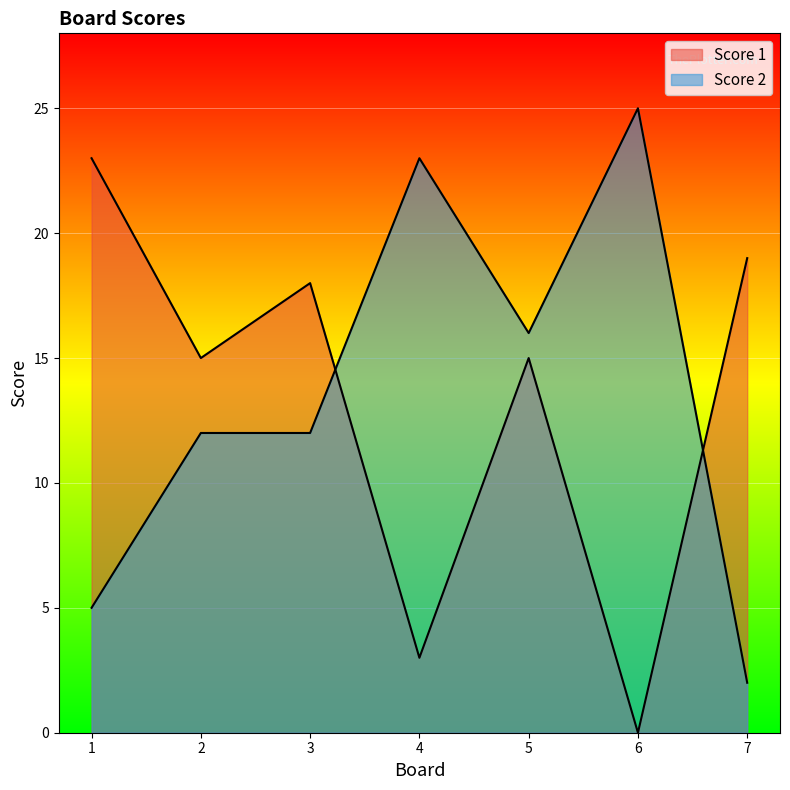

Which has a higher value, 1 or 2?

1